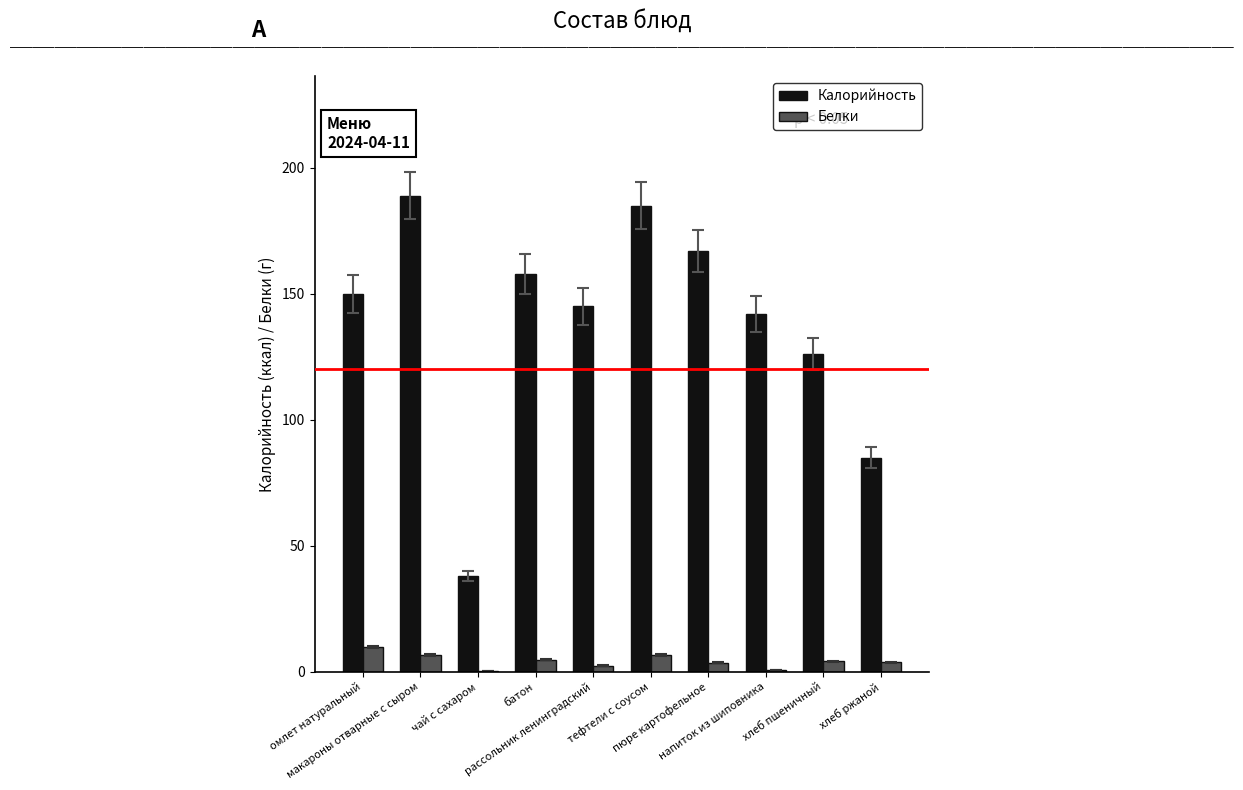

What is the maximum value shown in the chart?

189.0